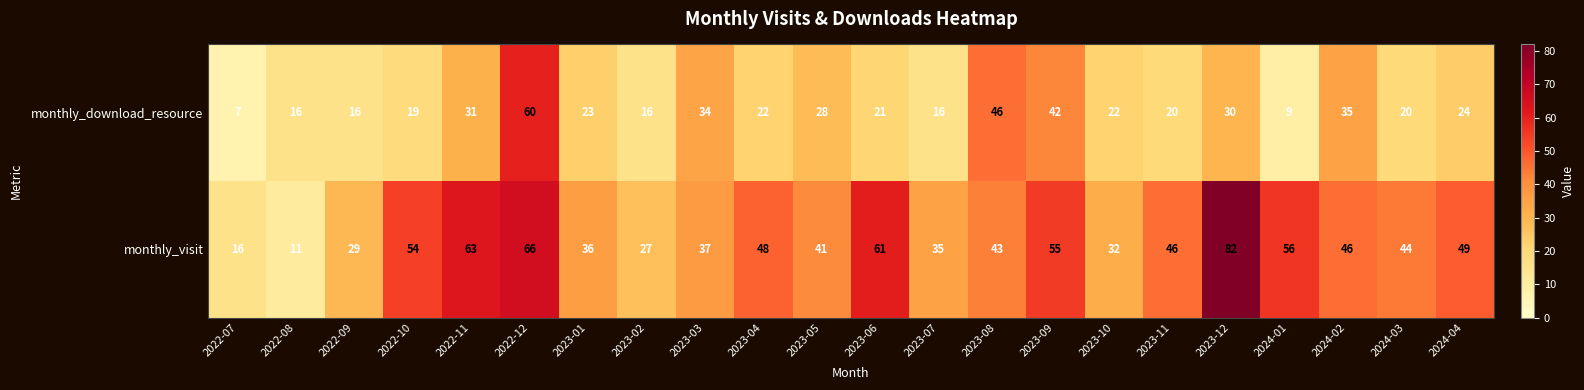

What is the sum of all monthly_visit values?

977